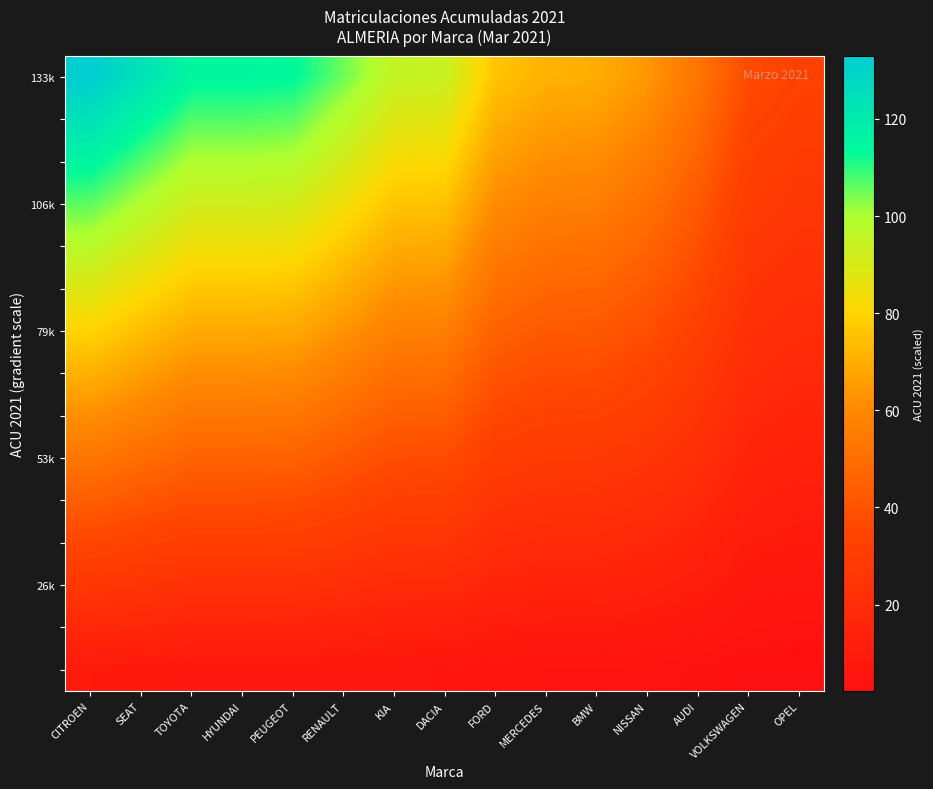

What is the total value across all series at CITROEN?

1064.0